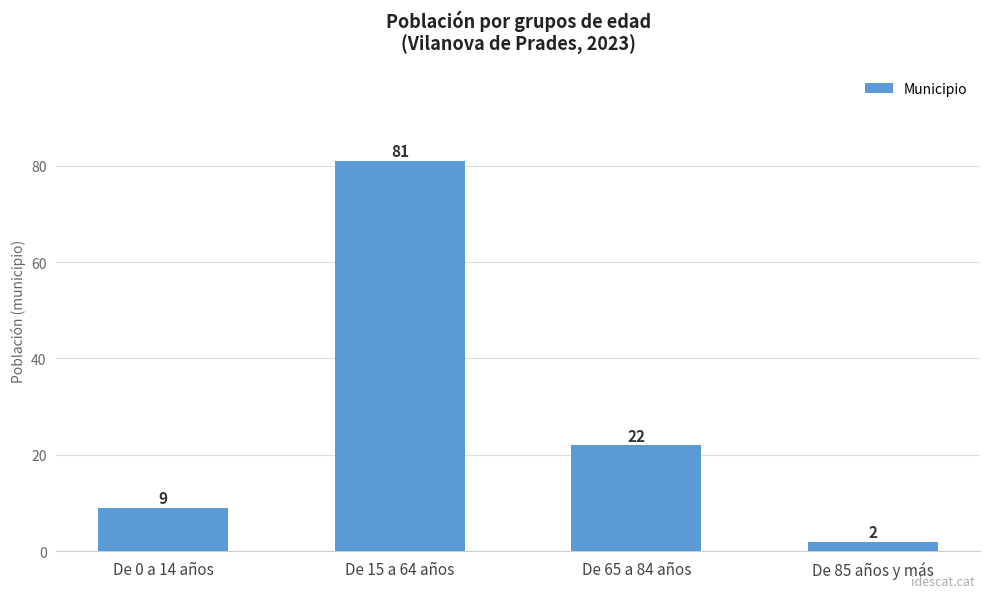

Reading right to left, transcribe all the data shown in this chart.

2	22	81	9